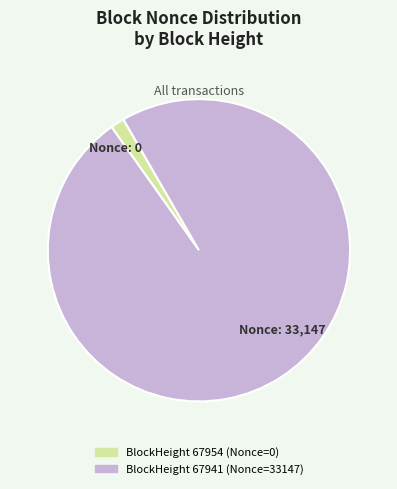

Is there any slice that represents more than half of the pie?

Yes